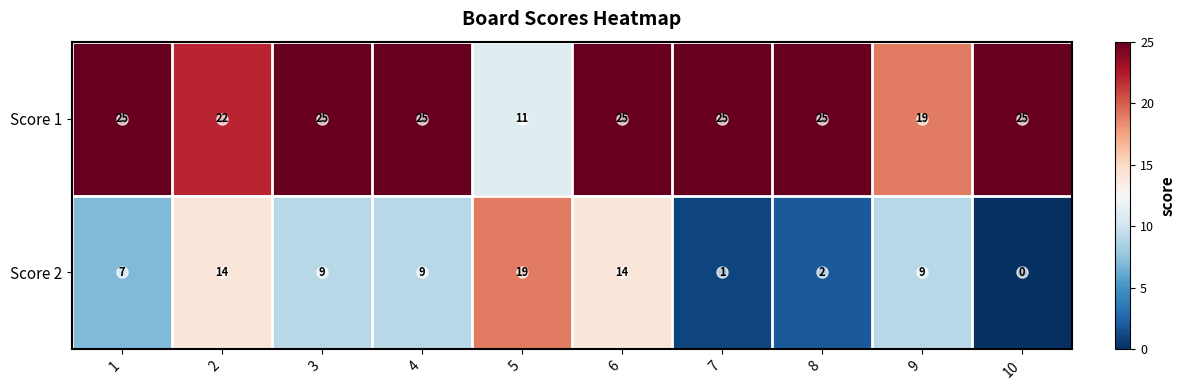

What is the sum of the Score 2 values at 3 and 5?

28